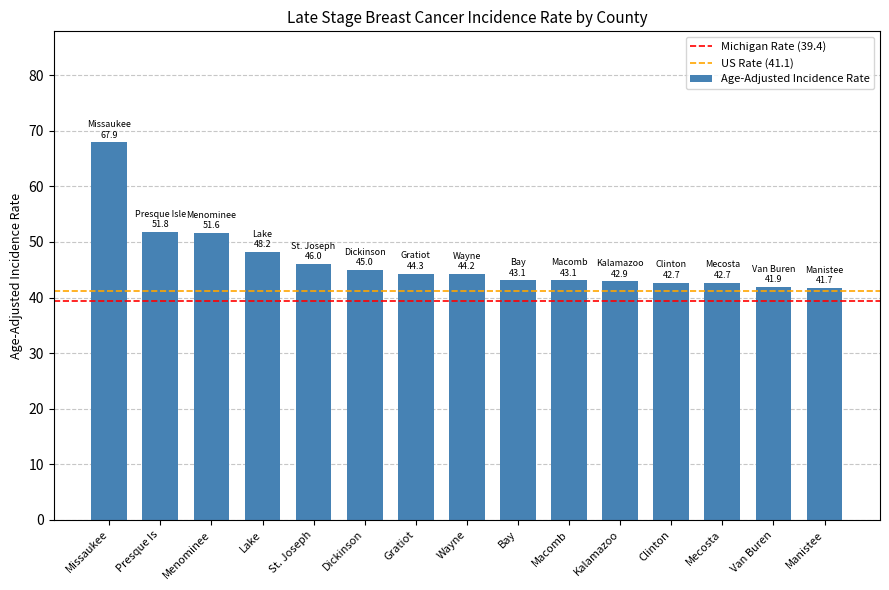

True or false: the data shows 61.7 at Mecosta.

False